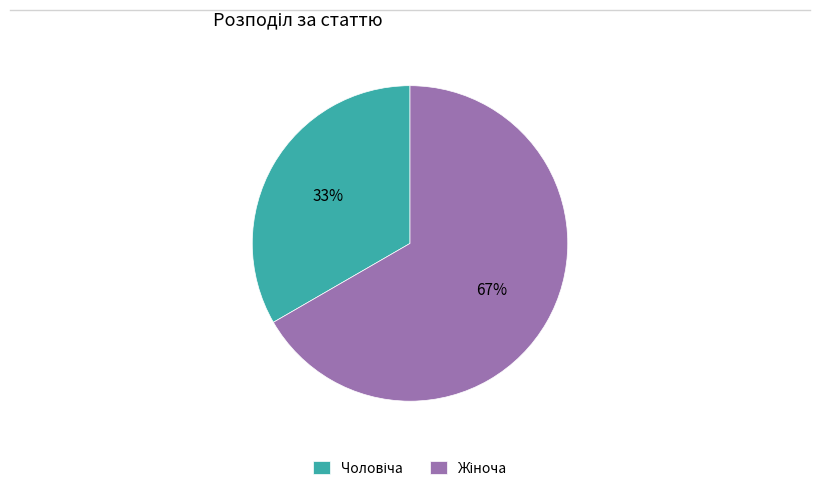

To the nearest percent, what is the average slice percentage?

50%